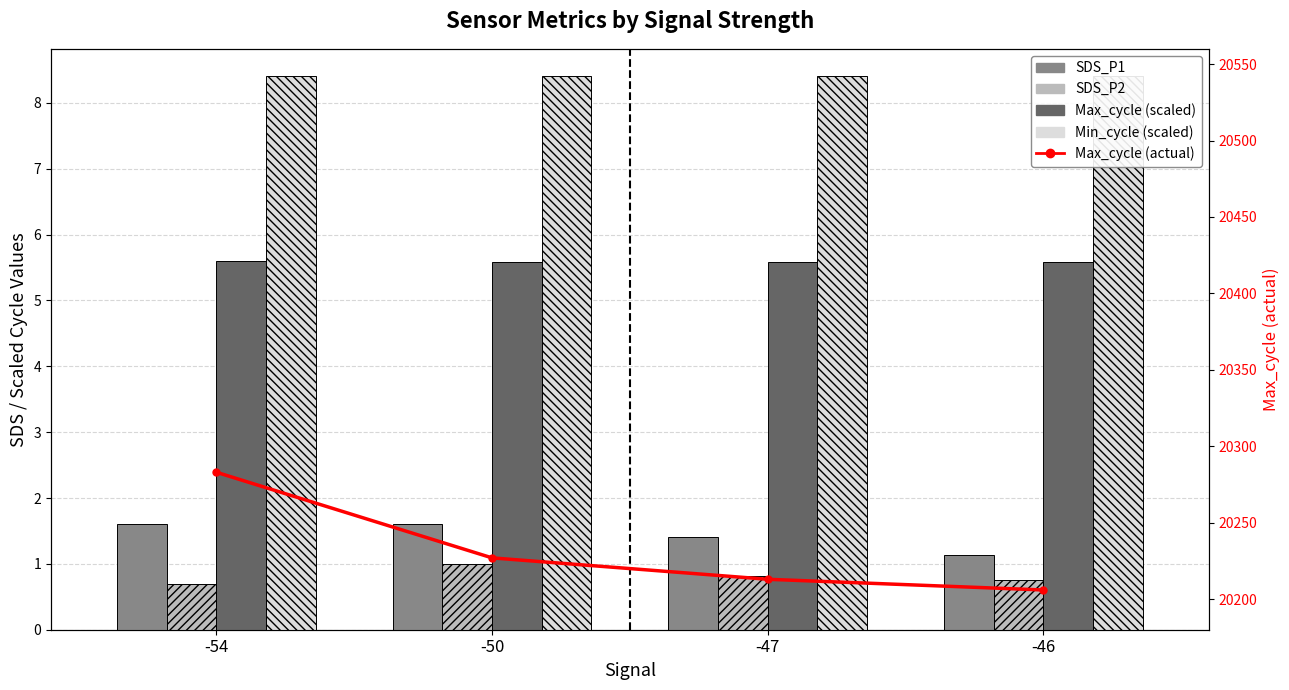

Reading left to right, transcribe all the data shown in this chart.

SDS_P1: -54=1.6	-50=1.6	-47=1.4	-46=1.1
SDS_P2: -54=0.7	-50=1.0	-47=0.8	-46=0.8
Max_cycle (scaled): -54=5.6	-50=5.6	-47=5.6	-46=5.6
Min_cycle (scaled): -54=8.4	-50=8.4	-47=8.4	-46=8.4
Max_cycle line: -54=20283.0	-50=20227.0	-47=20213.0	-46=20206.0